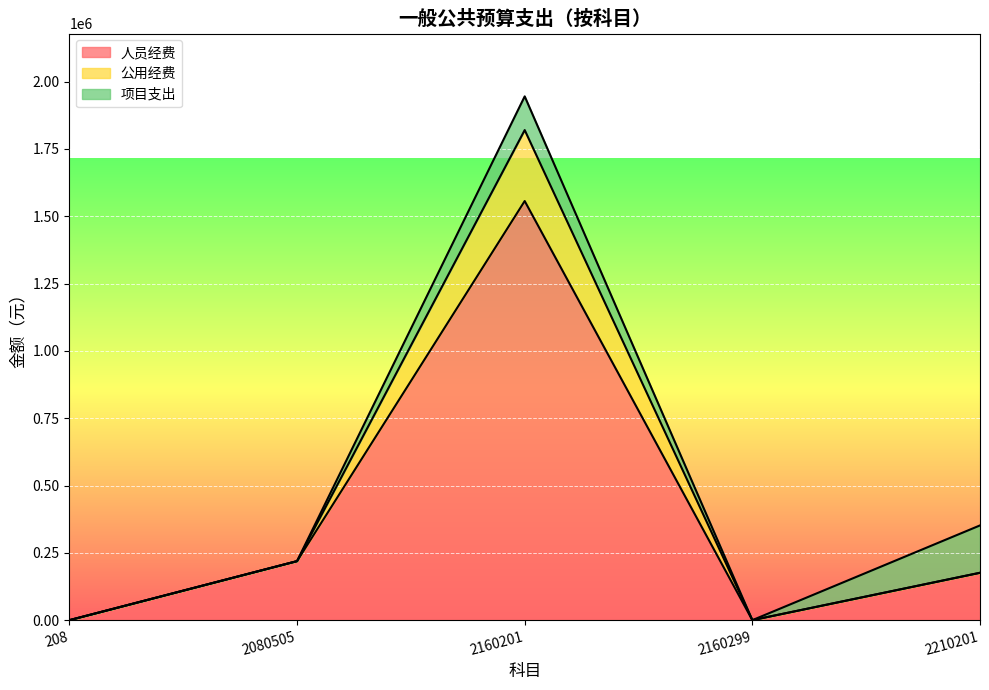

What is the highest value of the 人员经费 series?

1556300.4